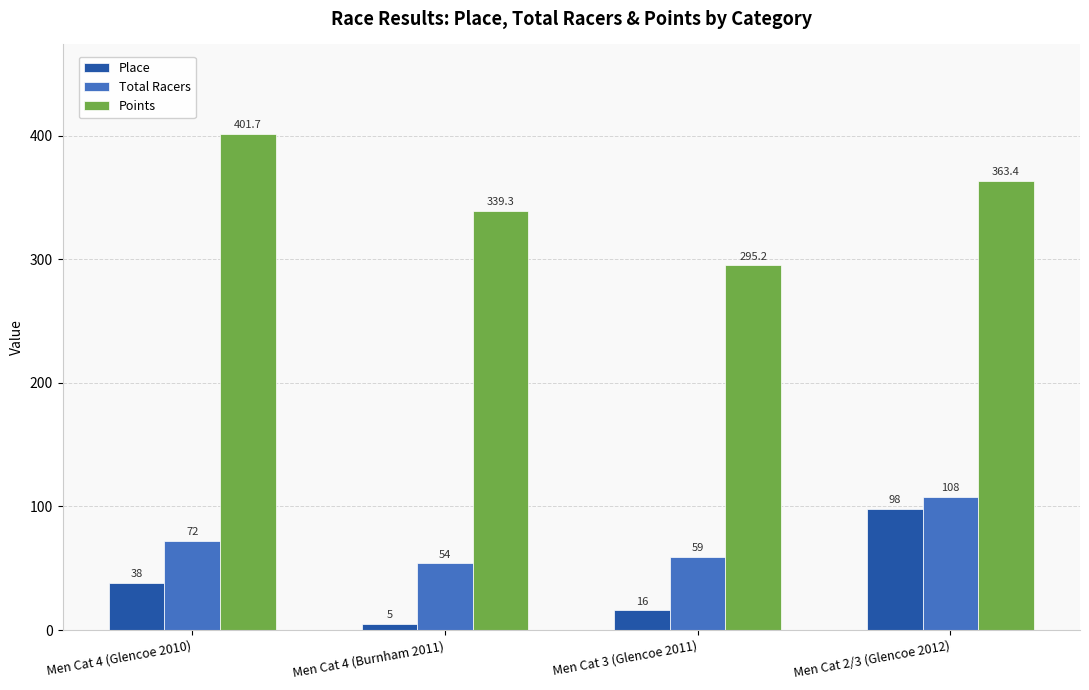

At which label does Points reach its minimum?

Men Cat 3 (Glencoe 2011)